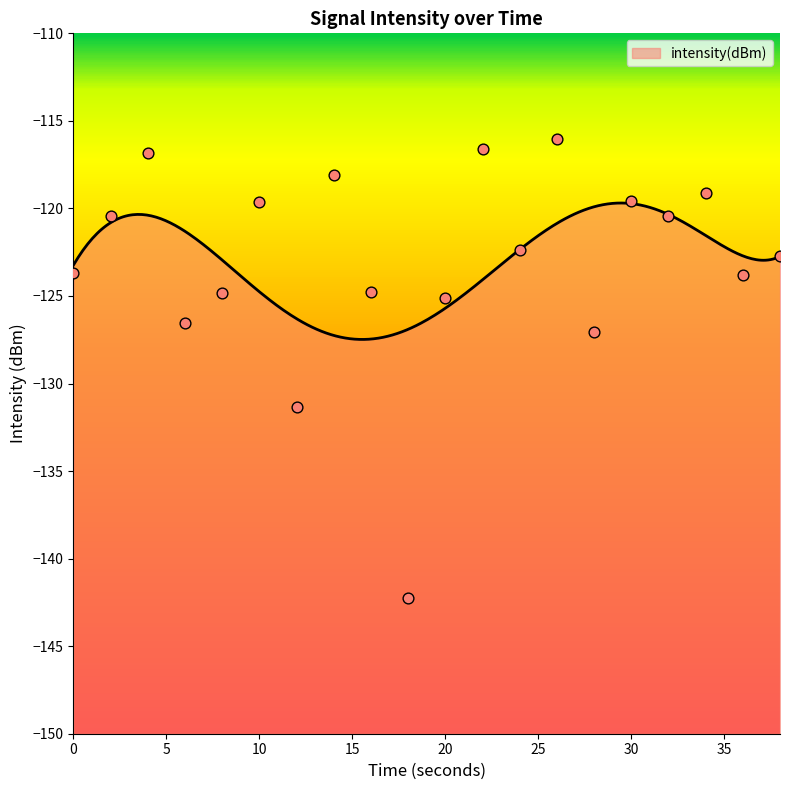

What is the highest value of the intensity(dBm) series?

-119.7